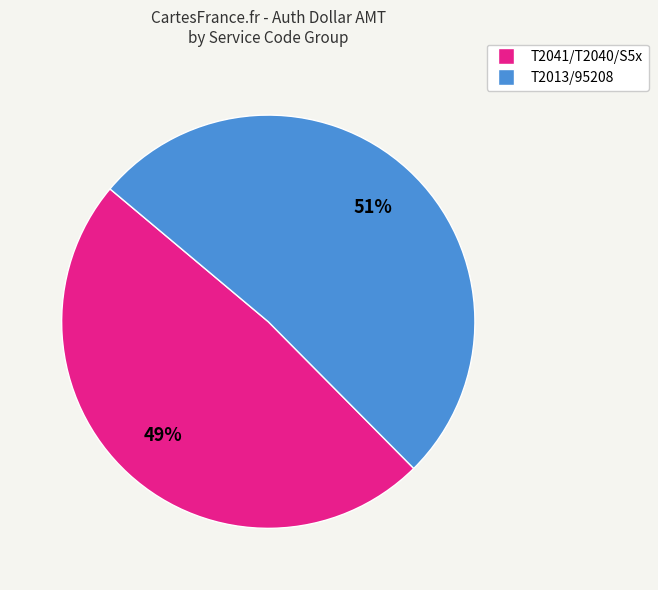

Does any single category account for the majority?

Yes